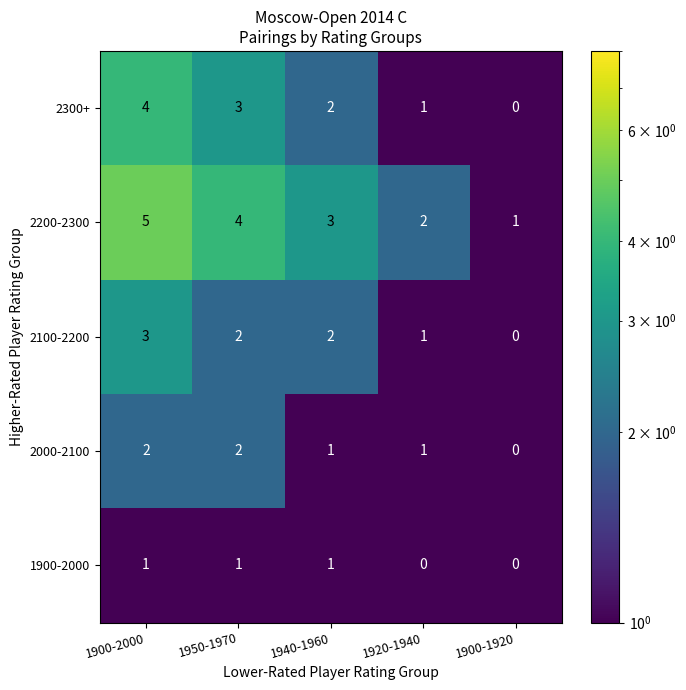

At which category is the sum across all series the highest?

1900-2000